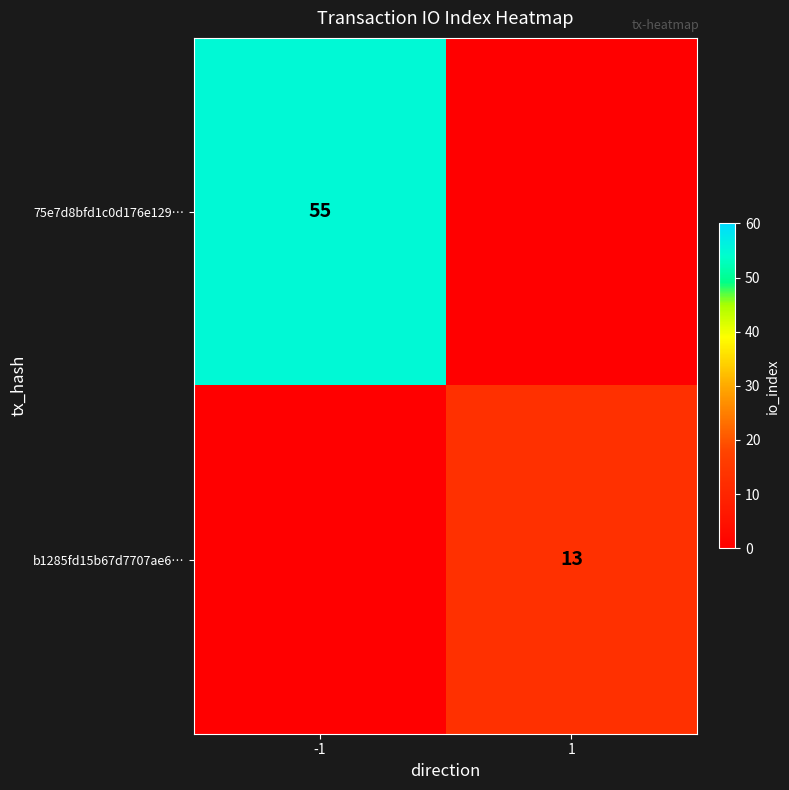

The value of 75e7d8bfd1c0d176e129… at -1 is 84. True or false?

False